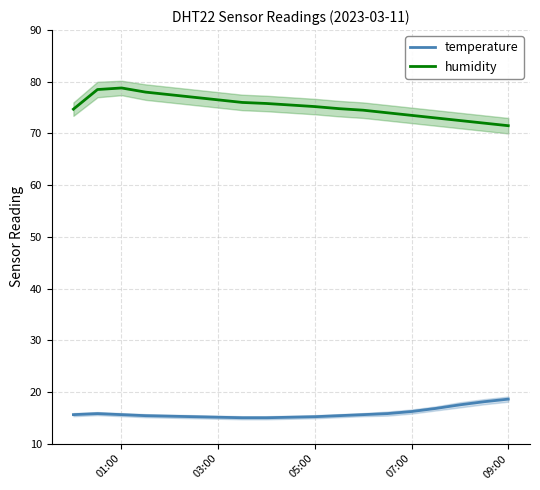

Is it true that temperature equals 16.2 at 07:00?

True